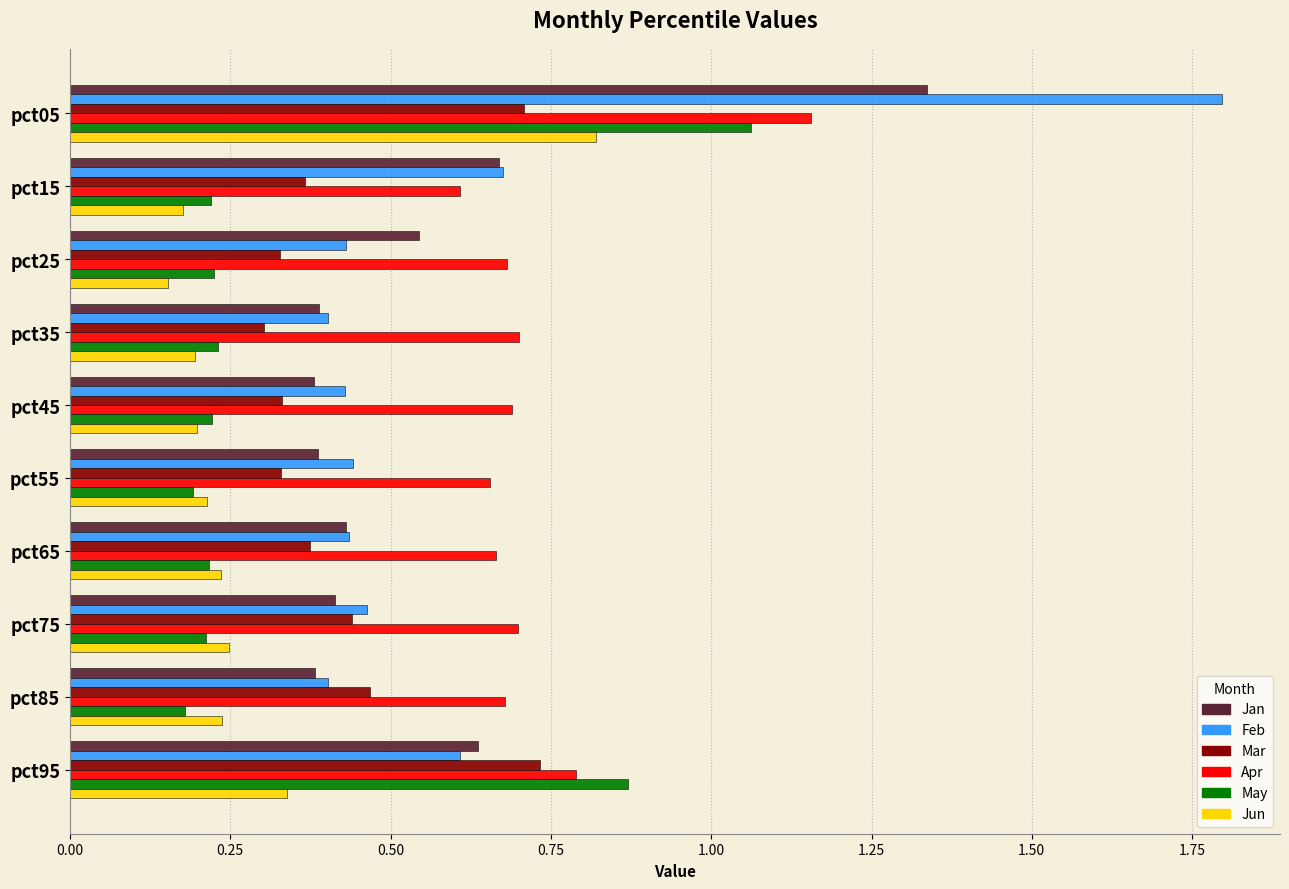

Rank the series by their maximum value, from highest to lowest.

Feb, Jan, Apr, May, Jun, Mar